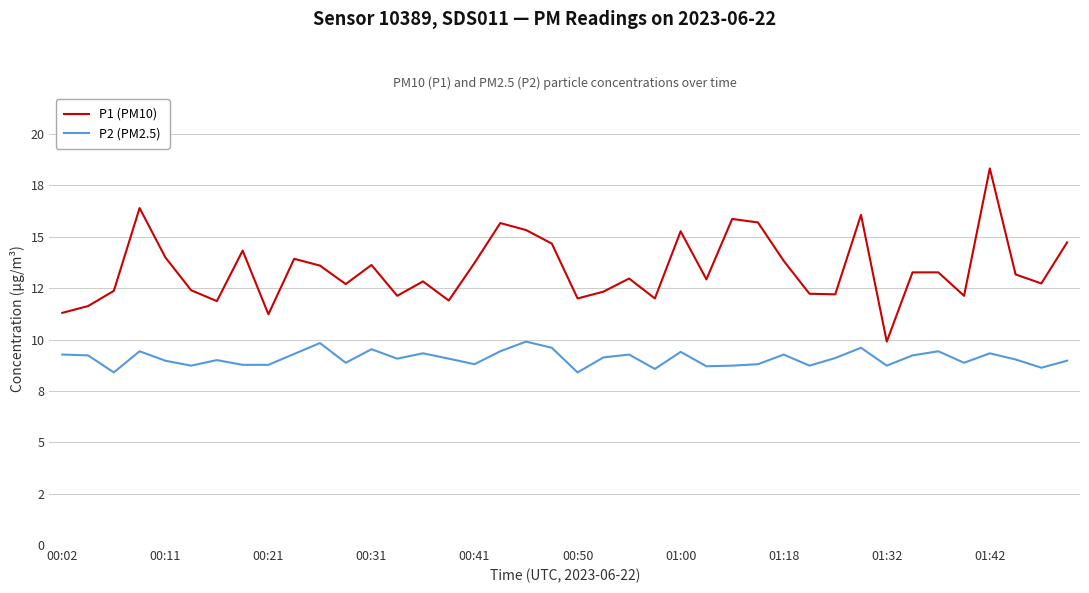

True or false: P1 (PM10) and P2 (PM2.5) intersect in this chart.

False